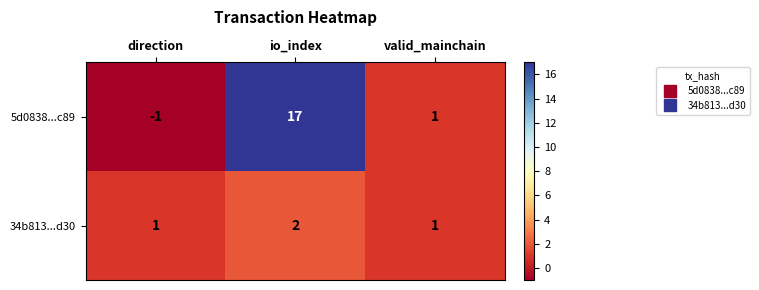

How many distinct data groups are displayed?

2